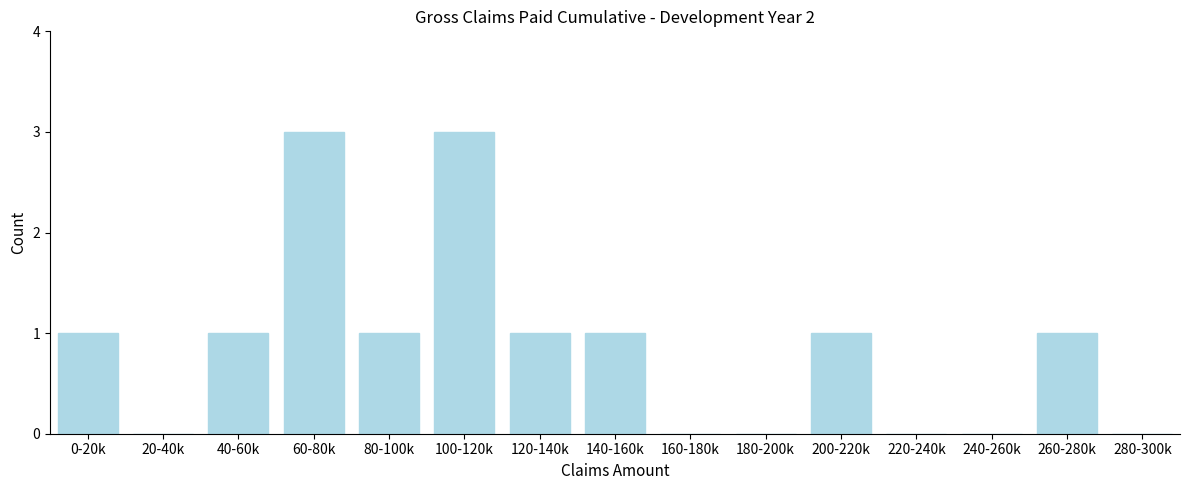

Reading right to left, extract all data points from this chart.

280-300k=0	260-280k=1	240-260k=0	220-240k=0	200-220k=1	180-200k=0	160-180k=0	140-160k=1	120-140k=1	100-120k=3	80-100k=1	60-80k=3	40-60k=1	20-40k=0	0-20k=1